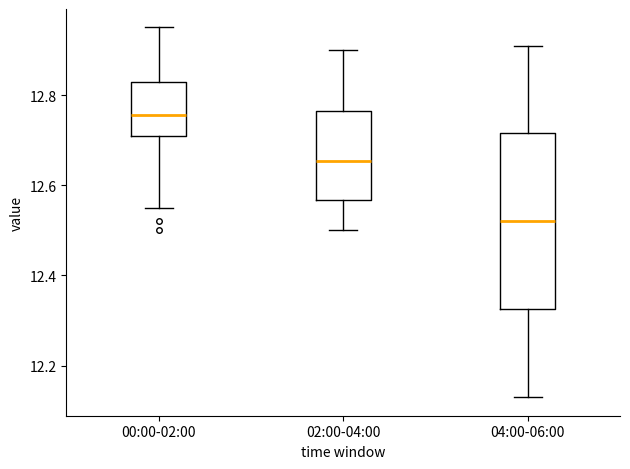

Where does the upper whisker of the box for 02:00-04:00 end on the y-axis? The values are not printed on the chart, so give them approximately, as read against the axis.

12.90